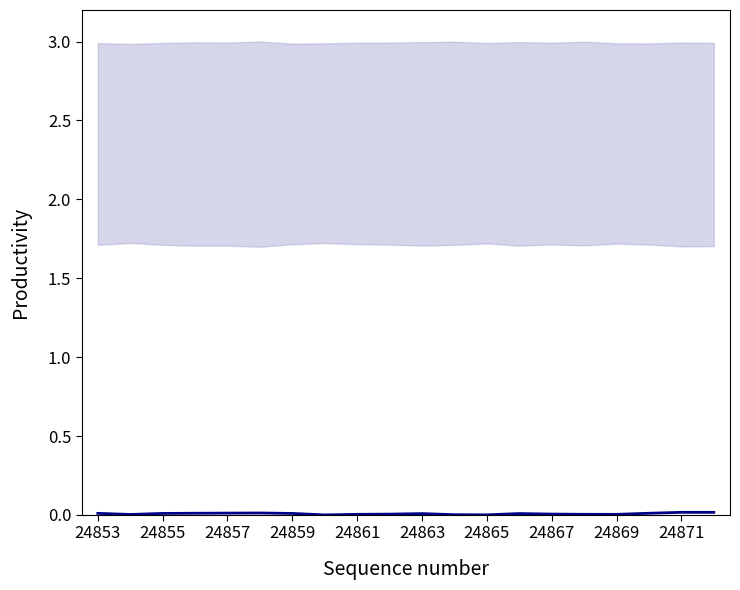

The chart shows a value of 0.0 at 17. True or false?

True